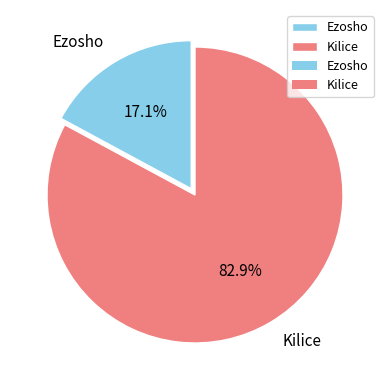

Does Kilice represent more than half of the total?

Yes